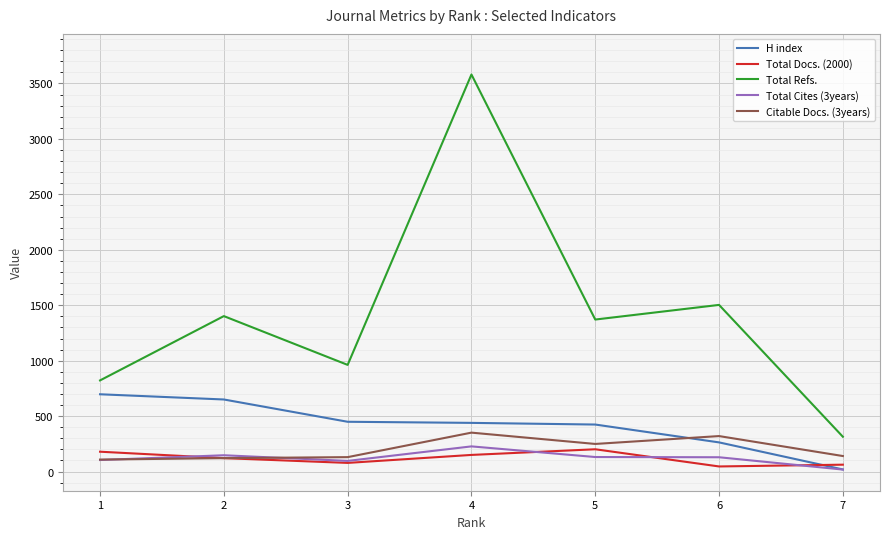

How many lines are shown in the chart?

5